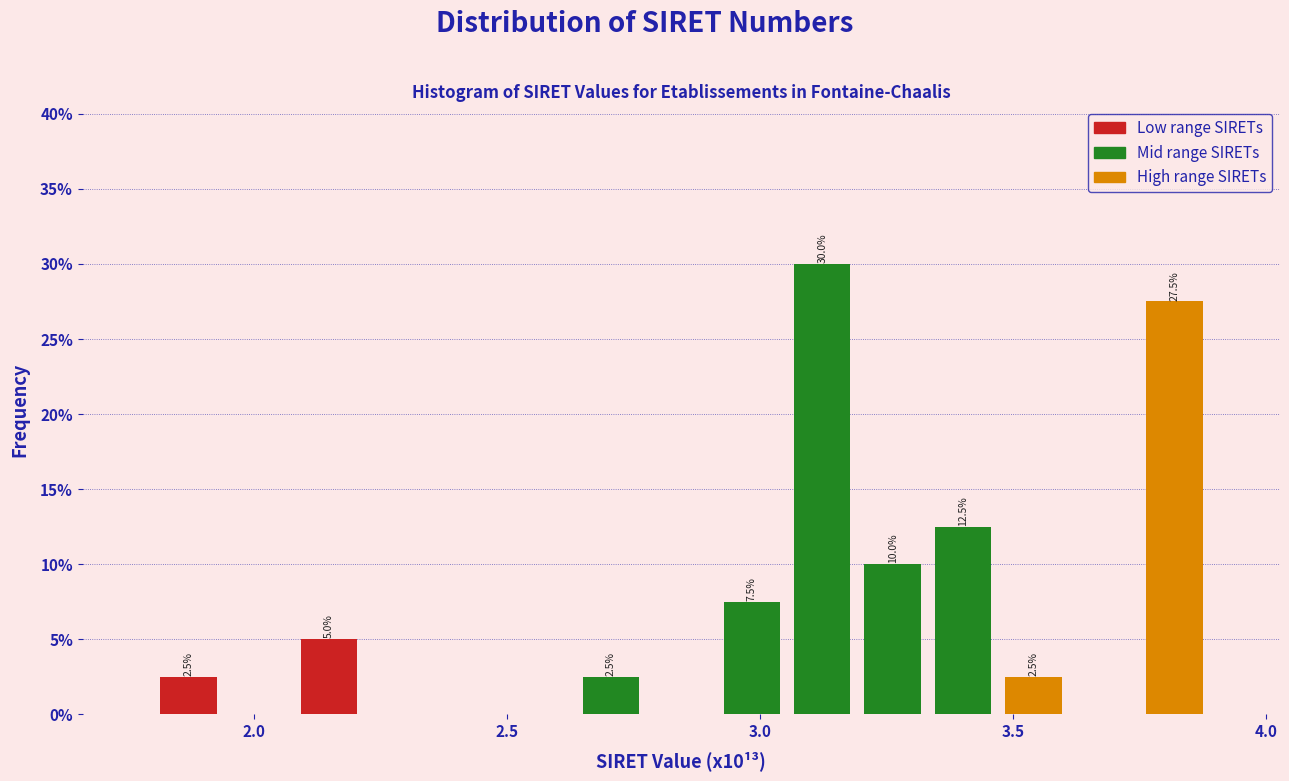

Around what value on the x-axis is the tallest bar? Give the approximate position of its centre, as read against the axis.

3.10